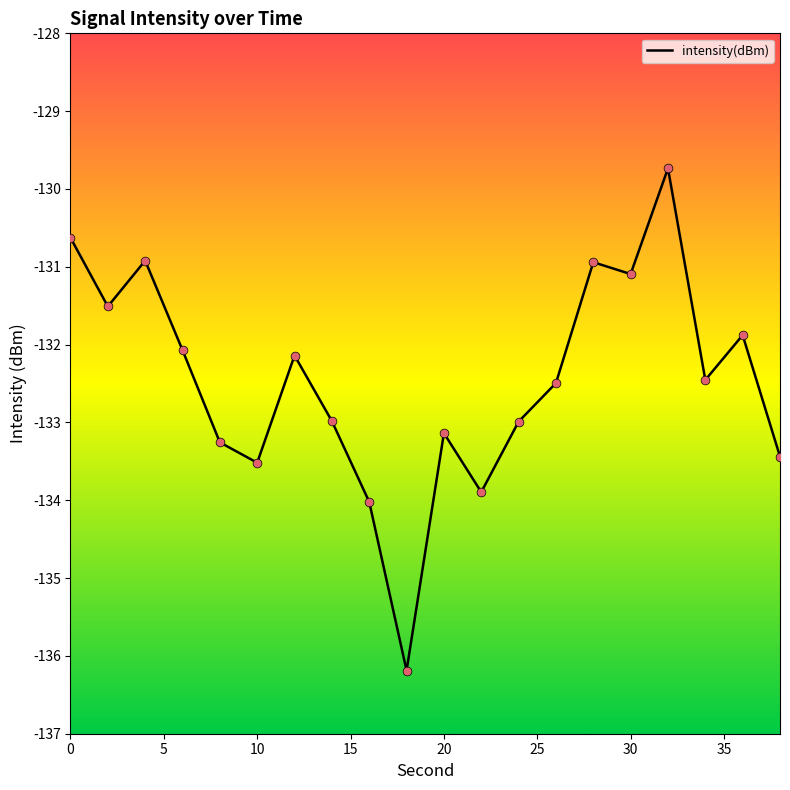

What is the difference between the maximum and minimum values?

6.5